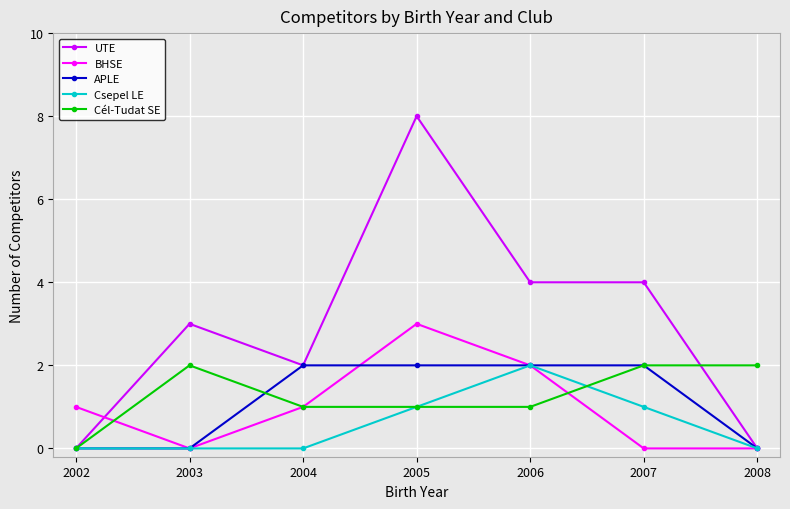

Which series has the widest spread of values?

UTE